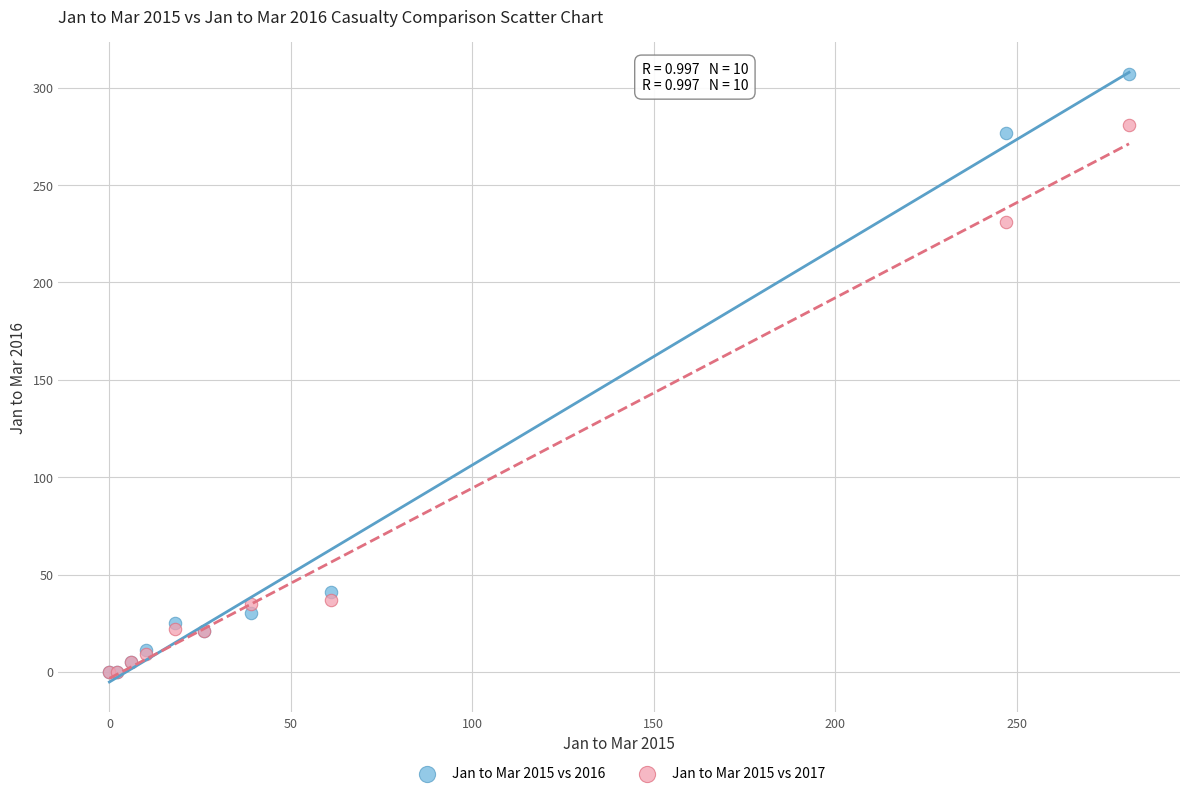

Across all series, what Y value is closest to 153?

231